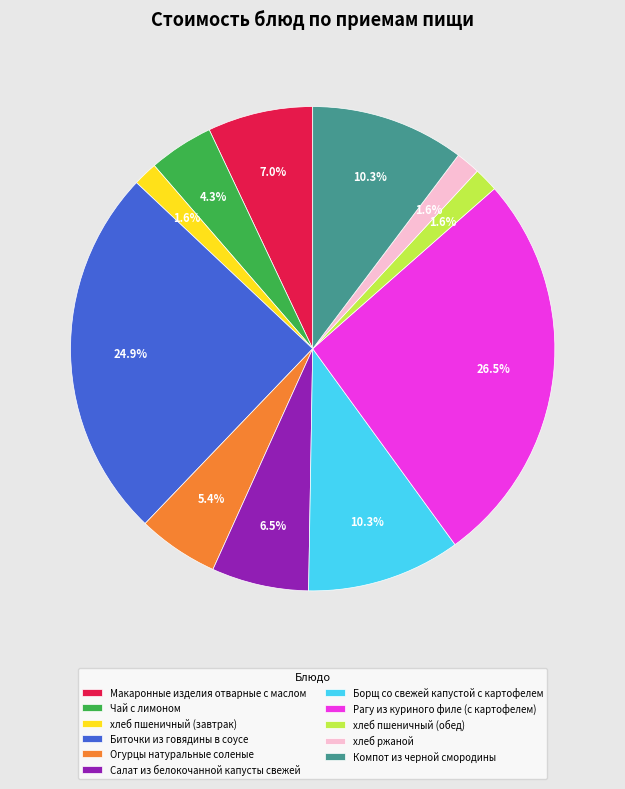

What portion of the pie excludes Рагу из куриного филе (с картофелем)?

73.5%